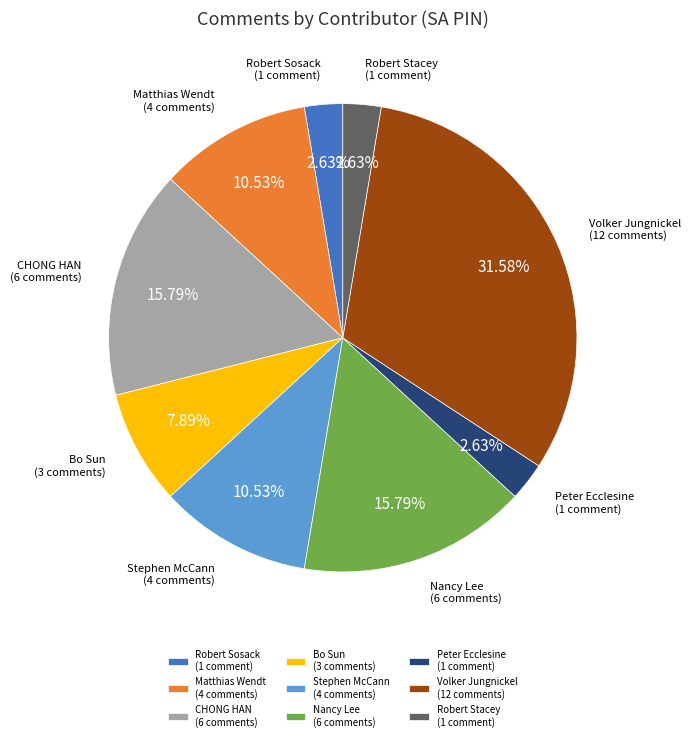

Does Peter Ecclesine (1 comment) account for over 50% of the chart?

No